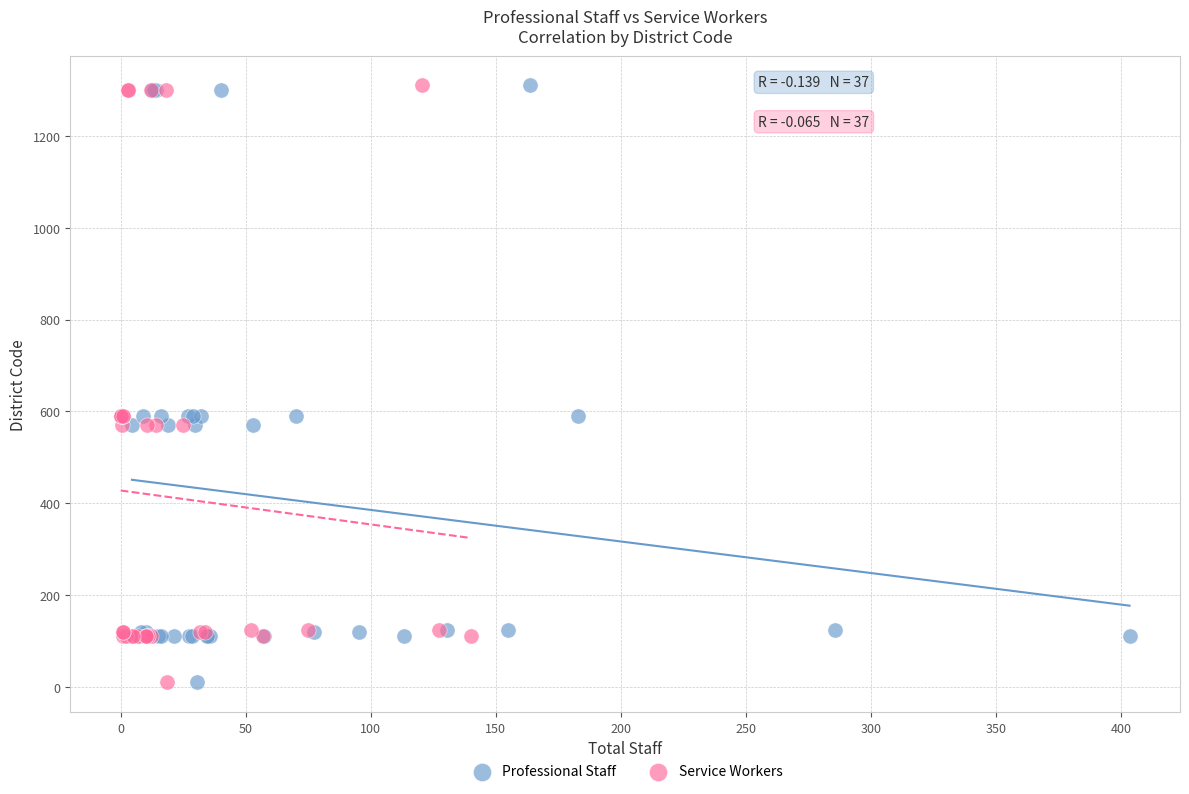

What are all the series names shown in the legend?

Professional Staff, Service Workers